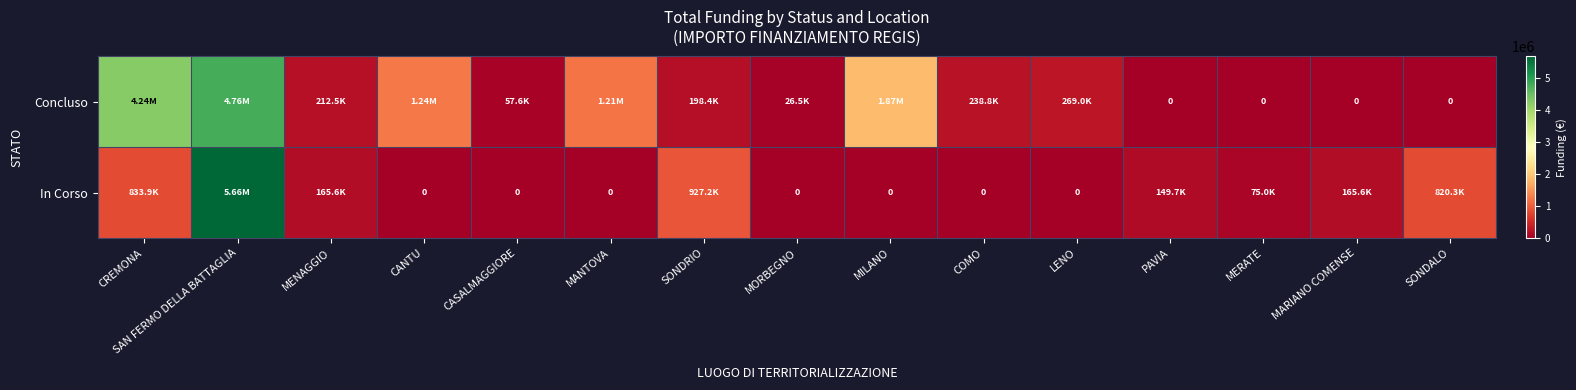

Which category has the lowest value across all series?

PAVIA